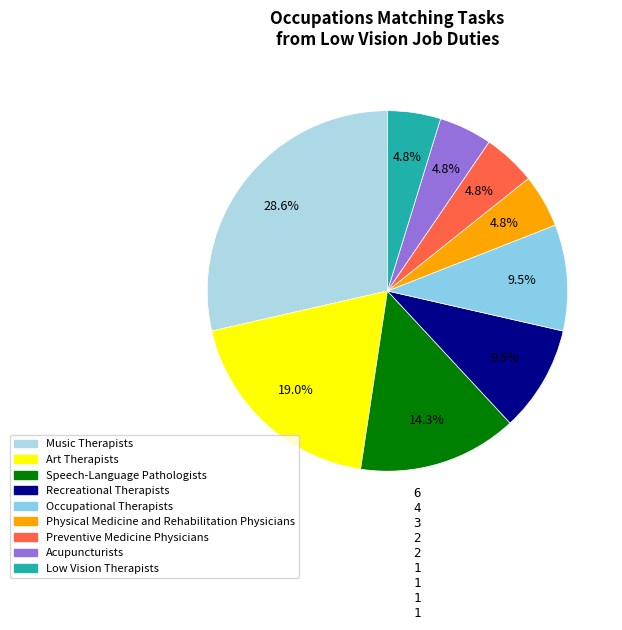

What is the largest slice in the pie chart?

Music Therapists